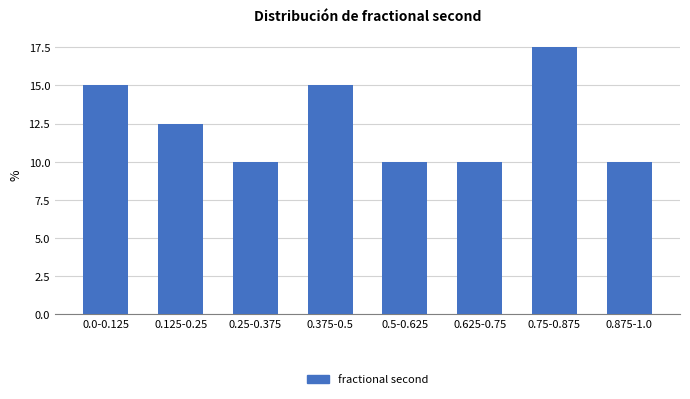

Reading left to right, extract all data points from this chart.

0.0-0.125=15.0	0.125-0.25=12.5	0.25-0.375=10.0	0.375-0.5=15.0	0.5-0.625=10.0	0.625-0.75=10.0	0.75-0.875=17.5	0.875-1.0=10.0